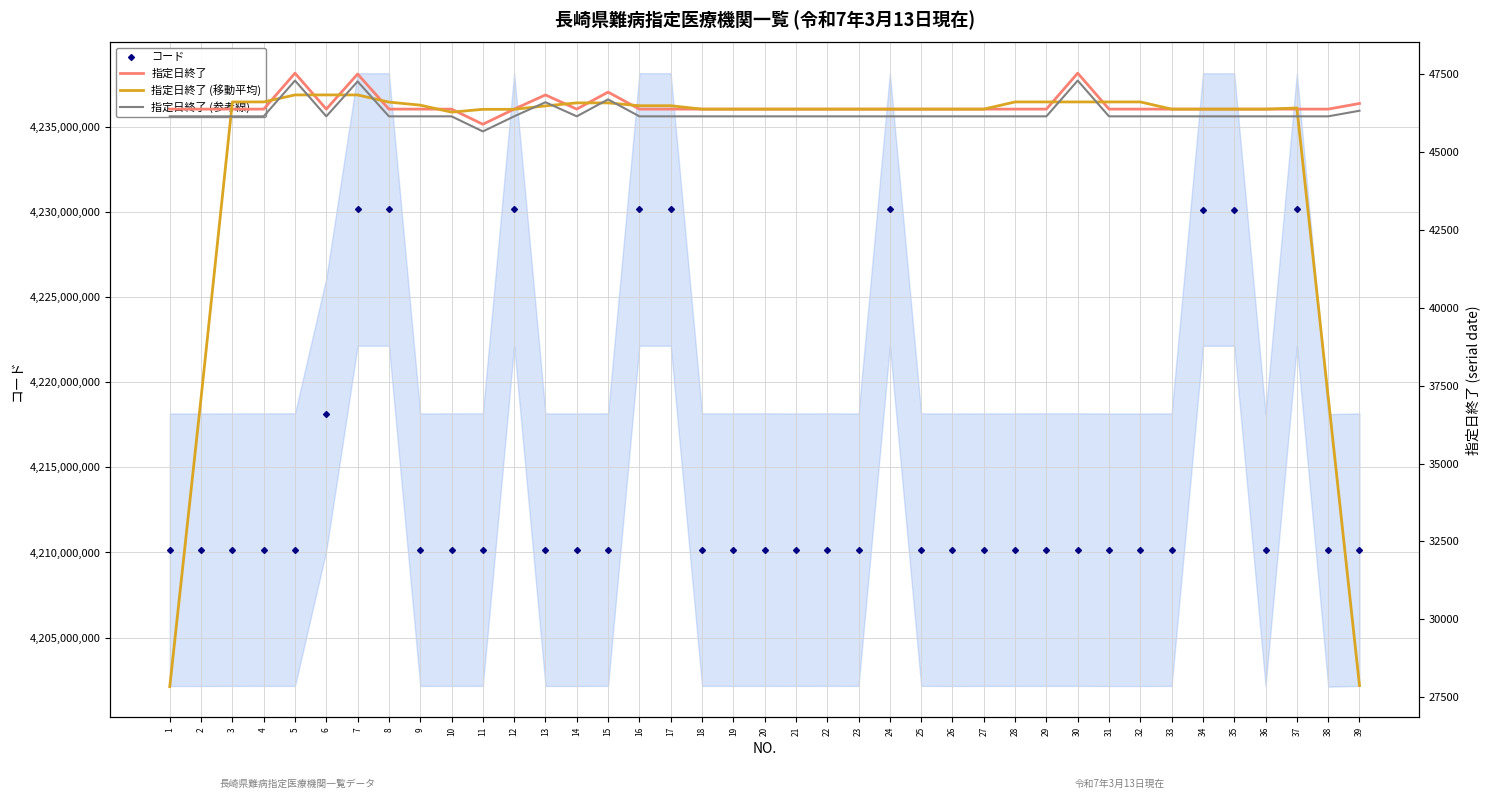

What value does the 指定日終了 series have at 28?

46387.0